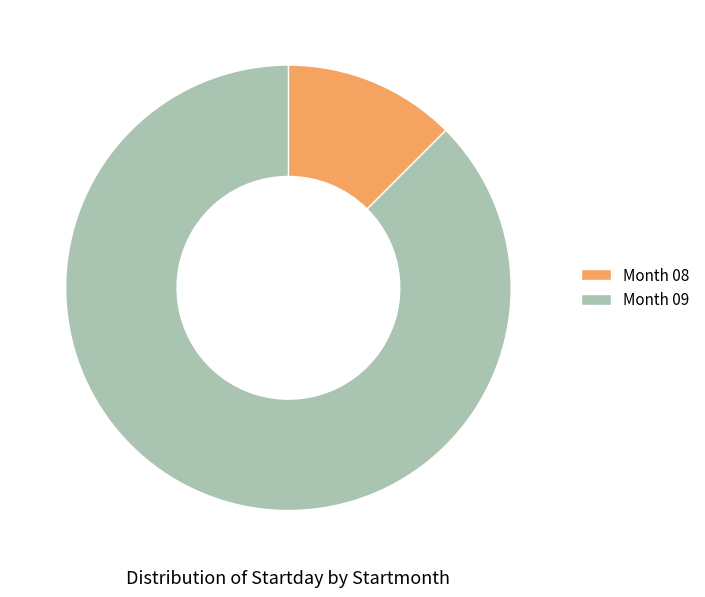

Is it true that Month 09 is 96% of the pie?

False